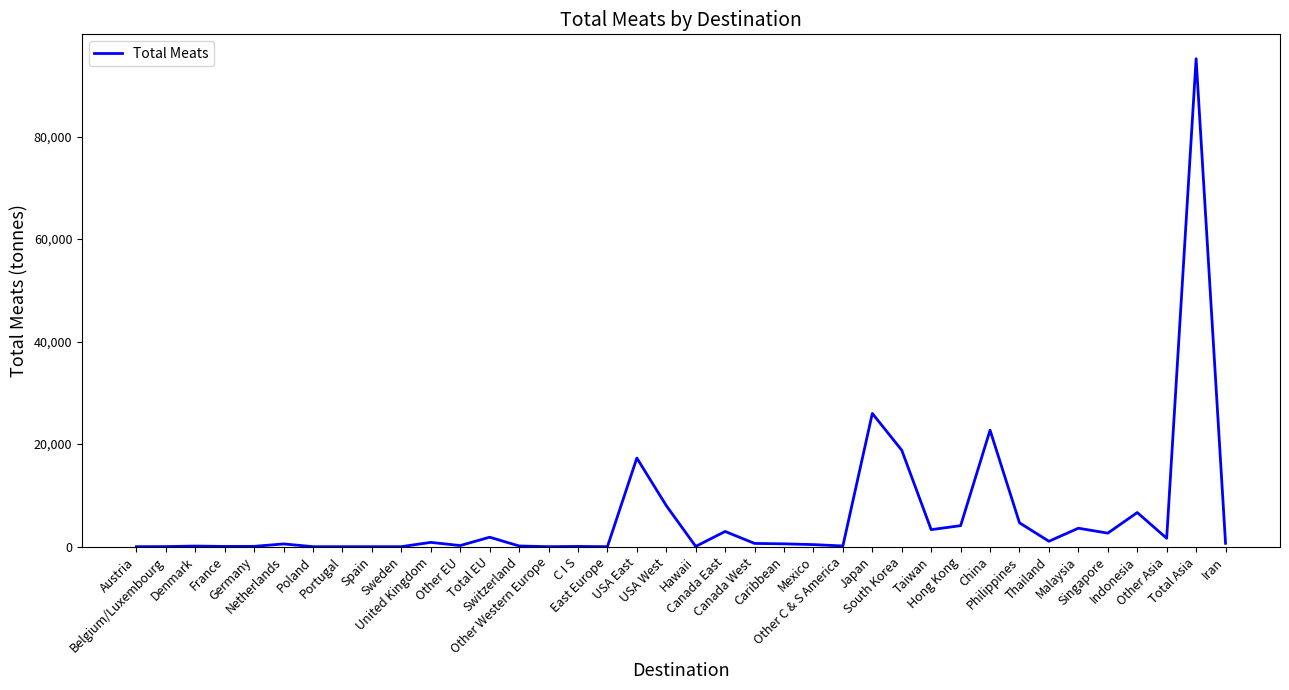

What is the maximum value shown in the chart?

95169.4